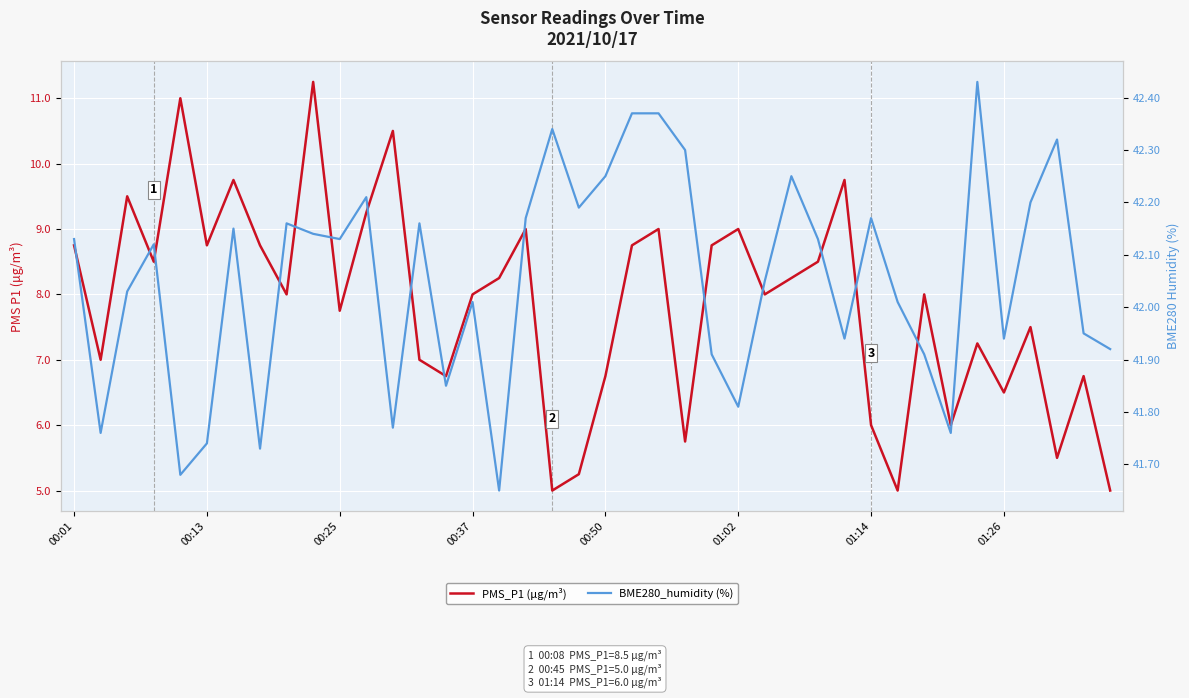

How many lines are shown in the chart?

2